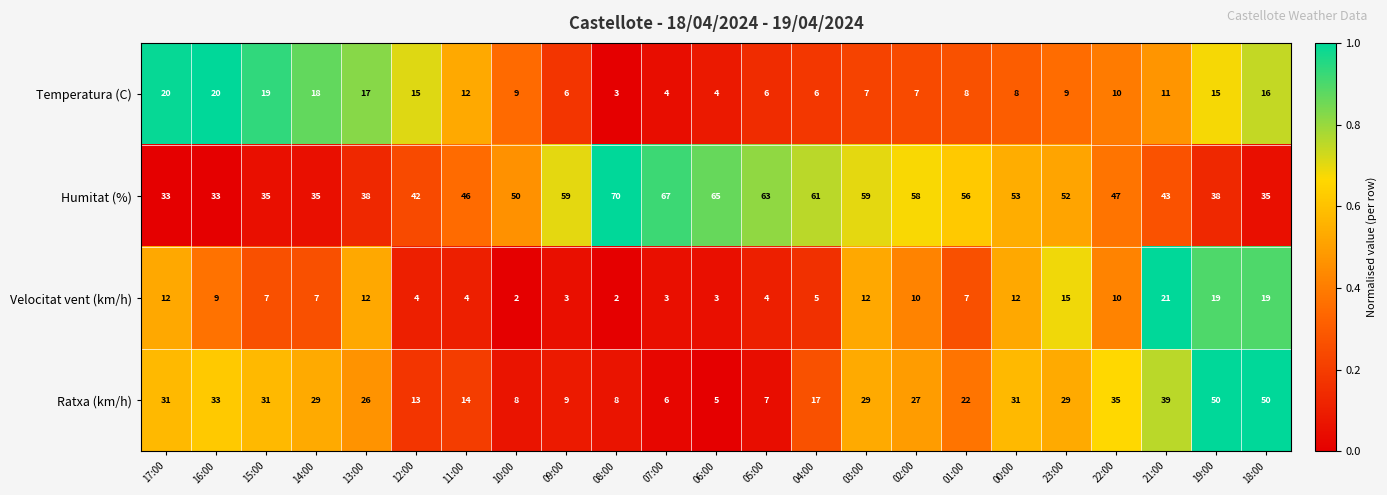

What is the greatest value displayed?

70